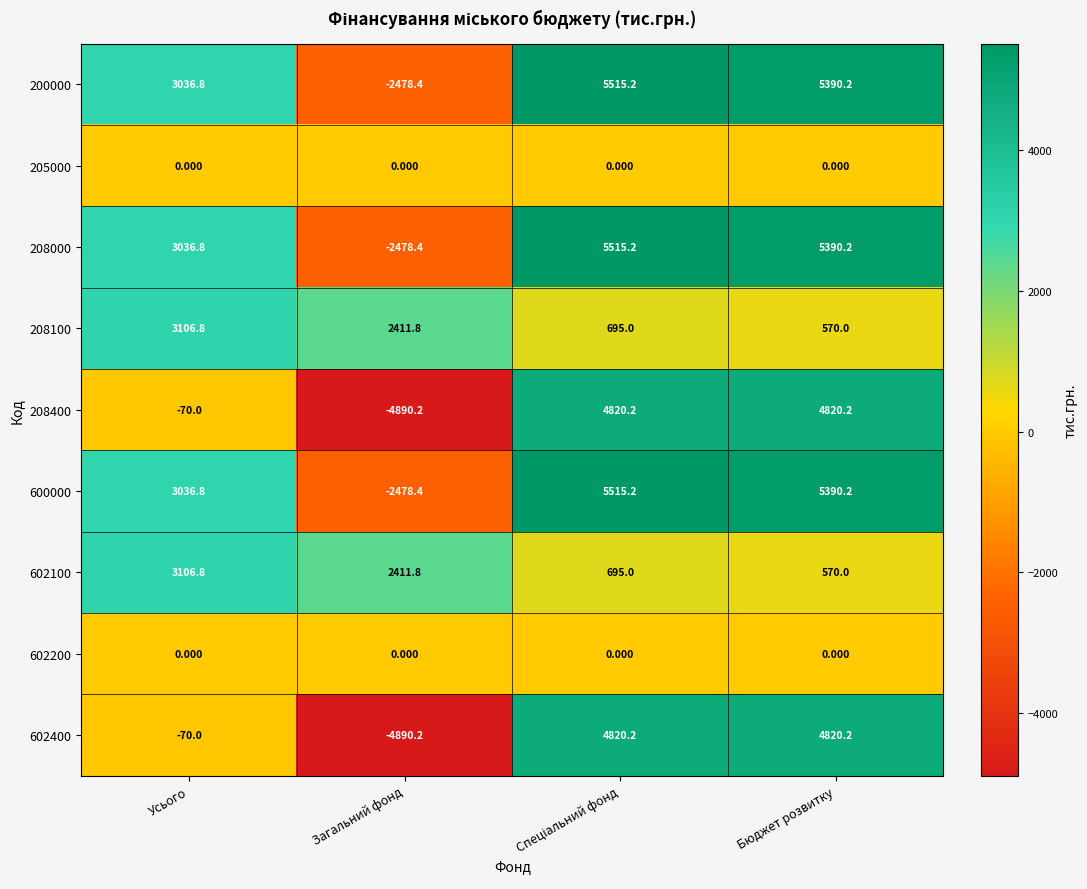

Is the value of 602400 at Бюджет розвитку greater than the value of 205000 at Загальний фонд?

Yes